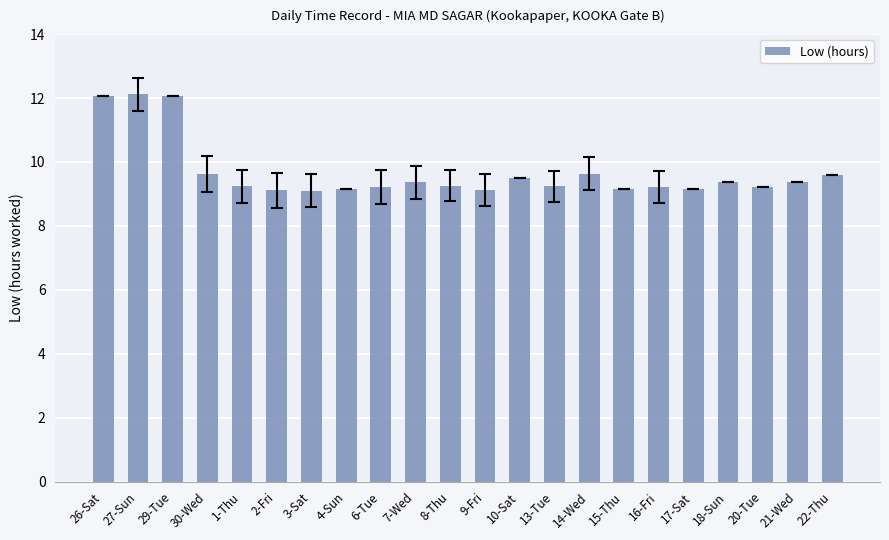

The value at 6-Tue is 9.2. True or false?

True